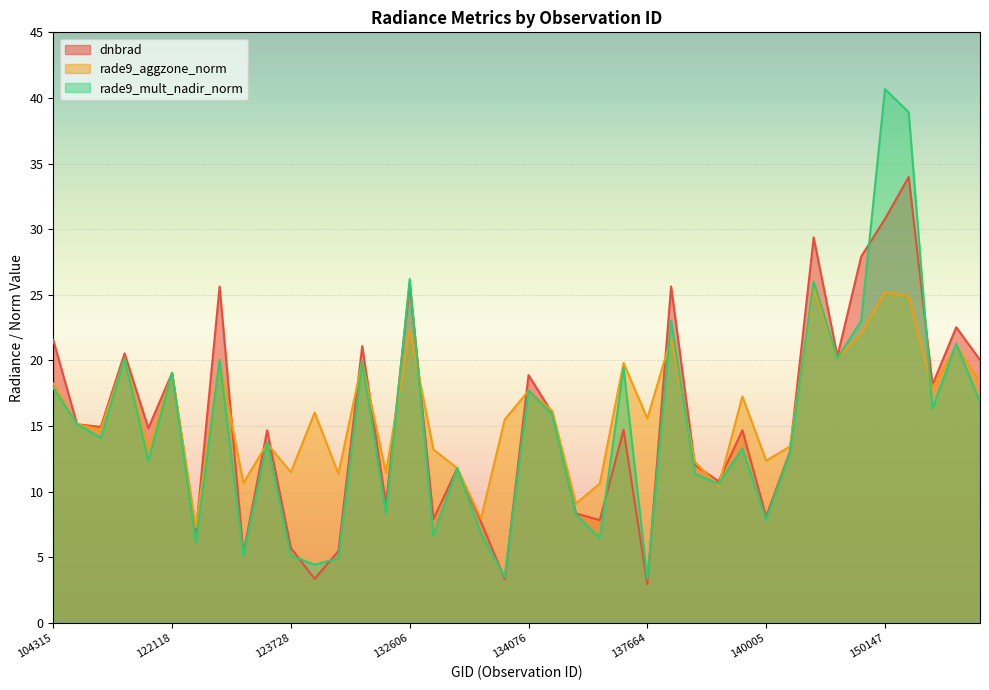

What are all the series names shown in the legend?

dnbrad, rade9_aggzone_norm, rade9_mult_nadir_norm